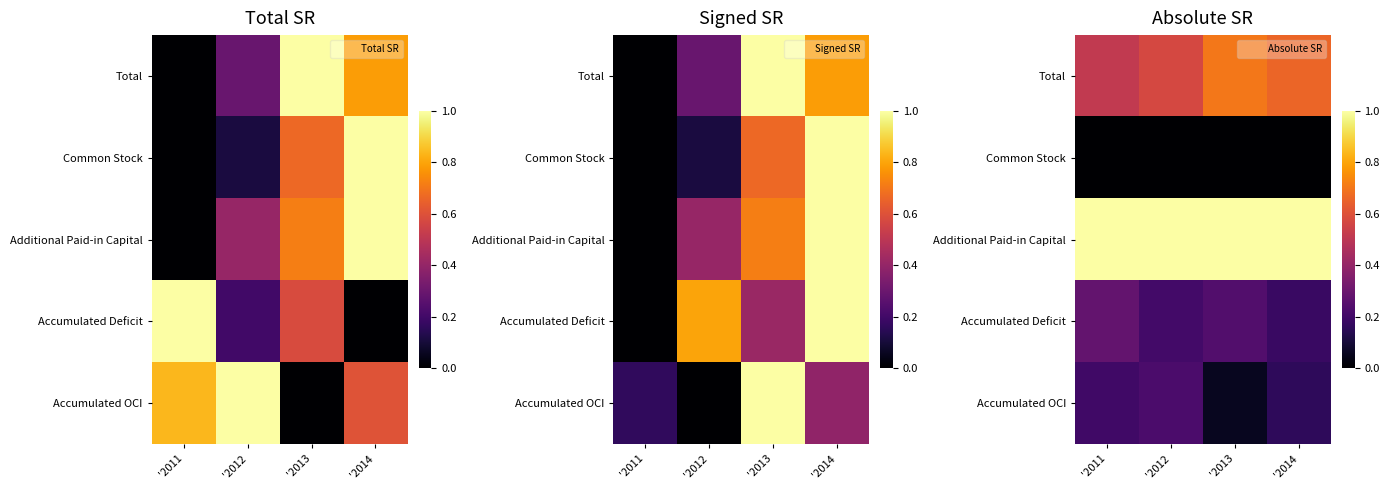

What is the spread (max minus min) of values at '2013?

1.0